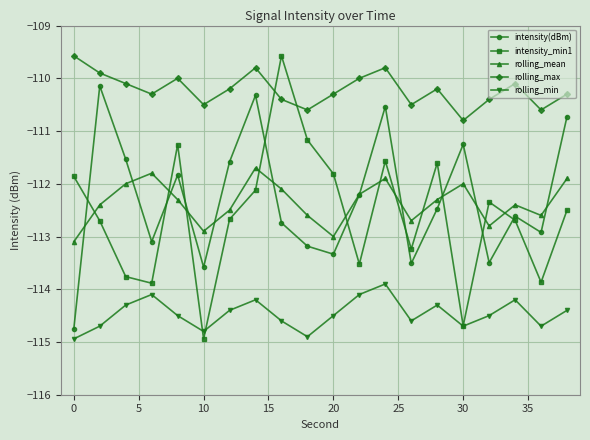

How many interior local valleys does the intensity(dBm) series have?

6